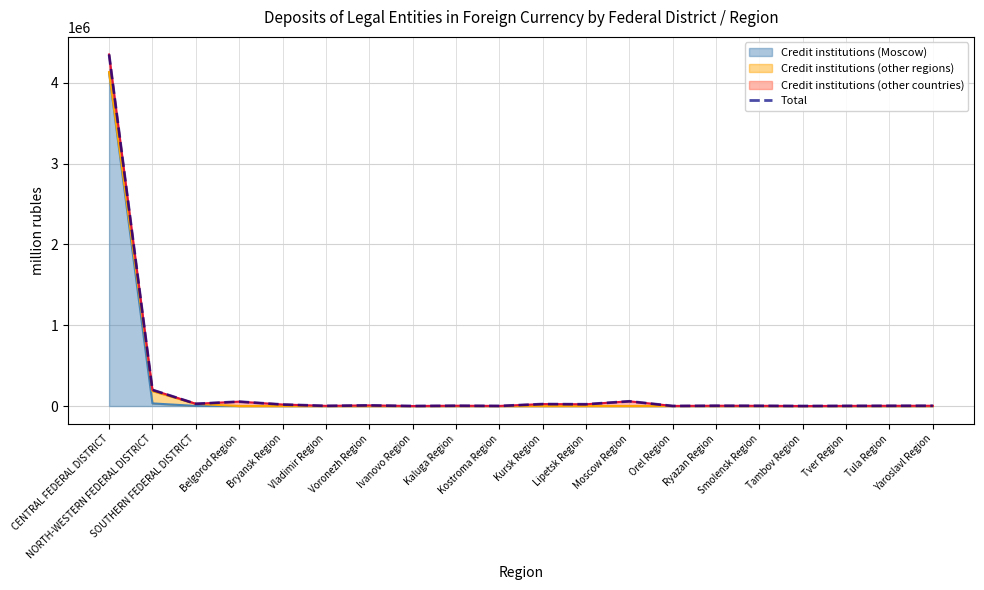

Rank the categories by value from highest to lowest.

CENTRAL FEDERAL DISTRICT, NORTH-WESTERN FEDERAL DISTRICT, Moscow Region, Belgorod Region, SOUTHERN FEDERAL DISTRICT, Kursk Region, Lipetsk Region, Bryansk Region, Voronezh Region, Kaluga Region, Ryazan Region, Yaroslavl Region, Tula Region, Smolensk Region, Vladimir Region, Tver Region, Kostroma Region, Orel Region, Tambov Region, Ivanovo Region